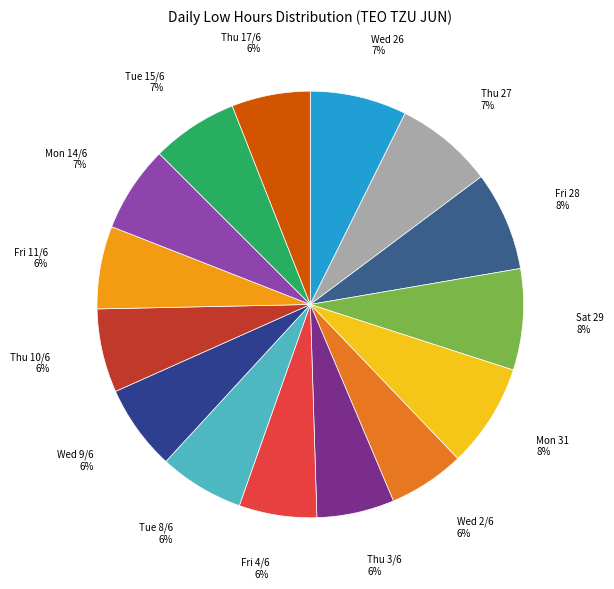

To the nearest percent, what is the difference between the largest and smallest slice percentages?

2%